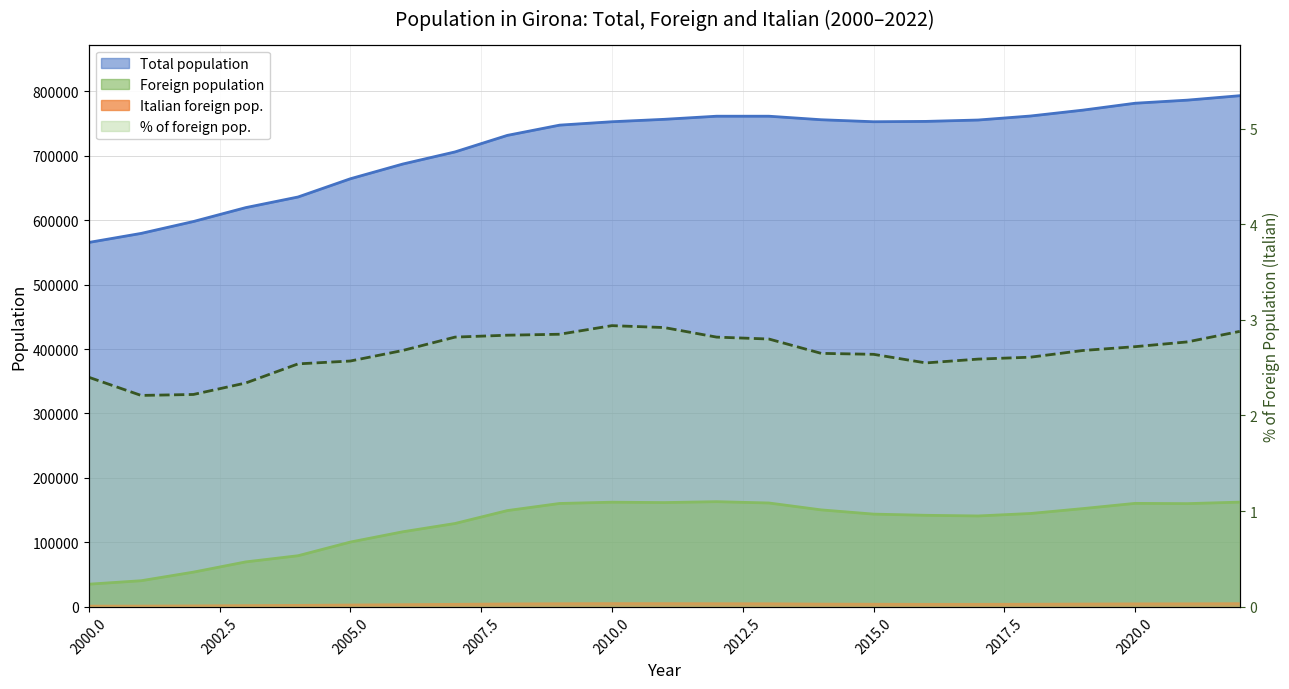

What are all the series names shown in the legend?

Total population, Foreign population, Italian foreign pop., % of foreign pop.